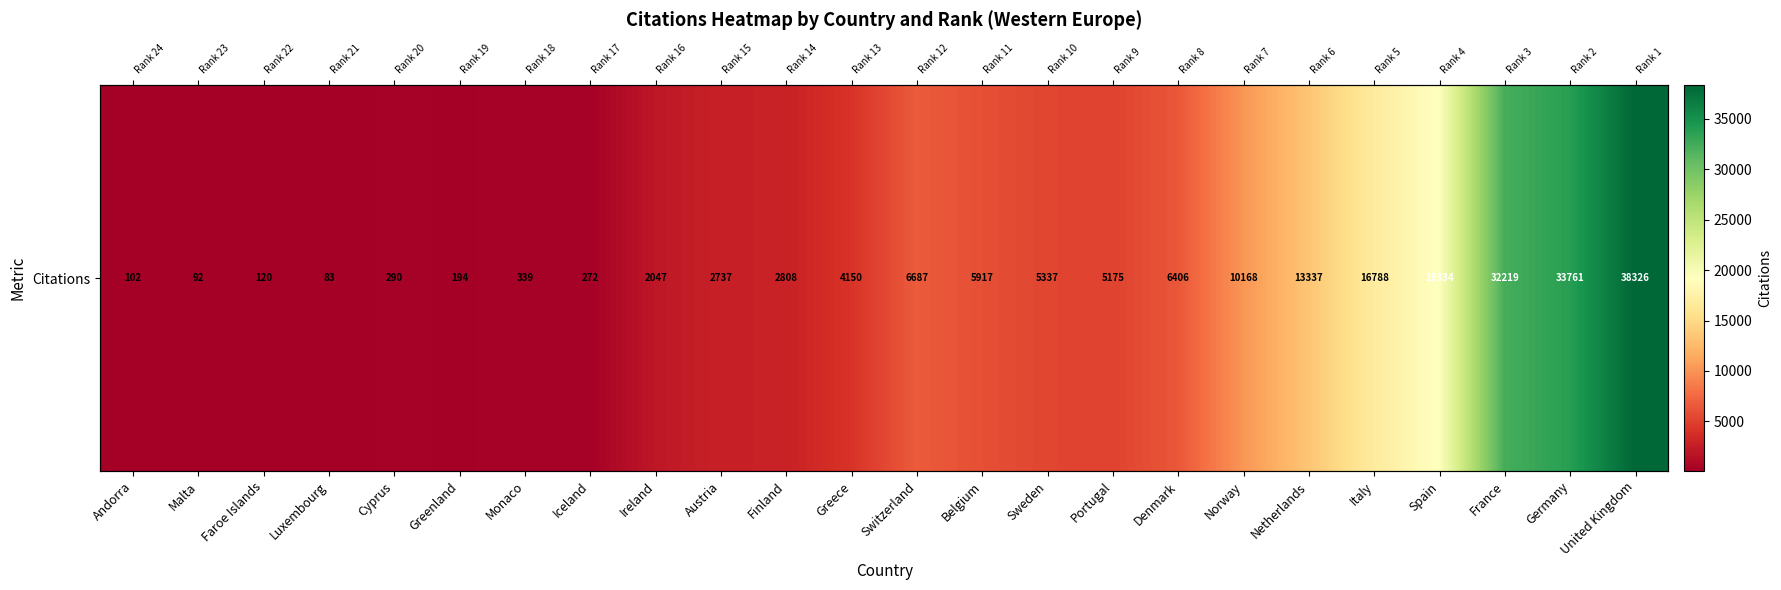

Where does the data first go above 5175?

Switzerland